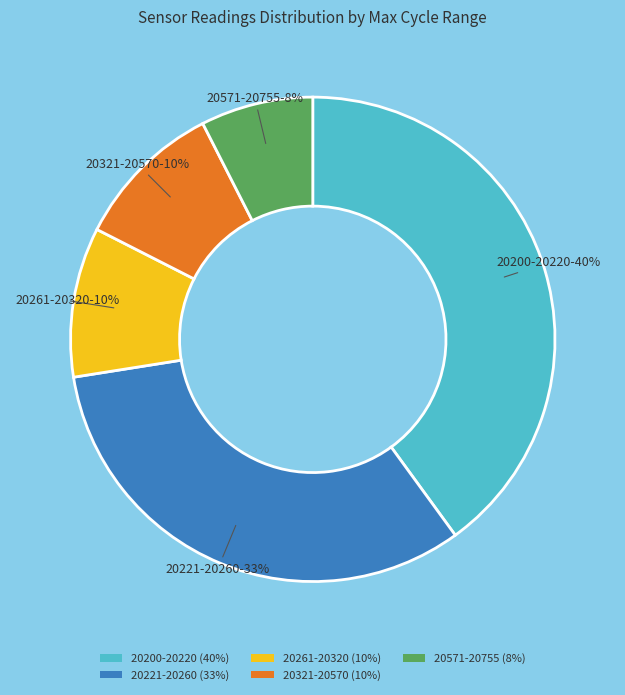

Is the sum of 20221-20260 (33%) and 20571-20755 (8%) greater than half?

No